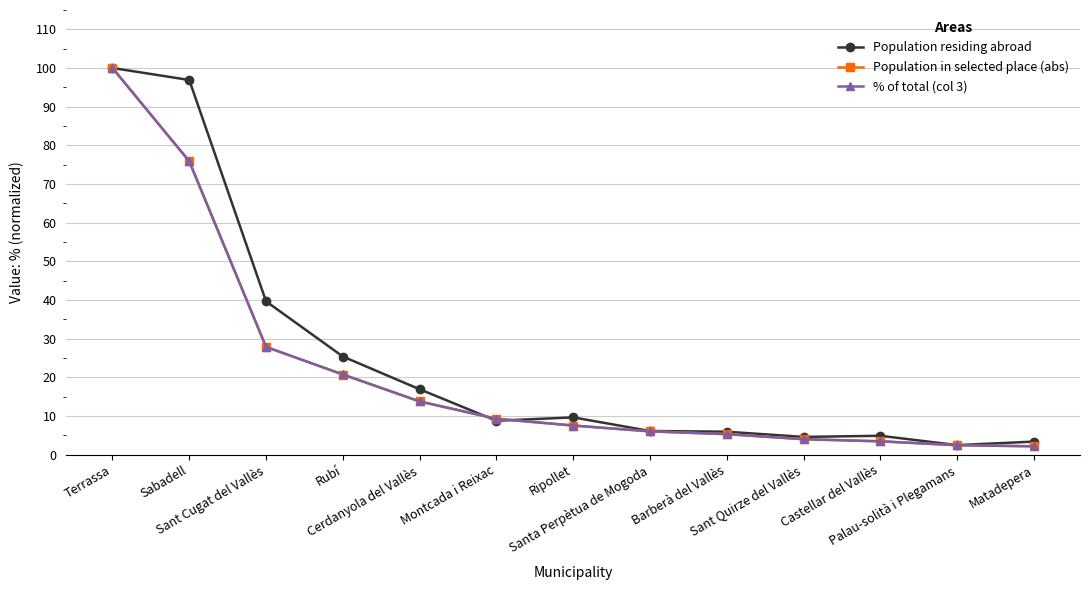

How many data points does each series have?

13